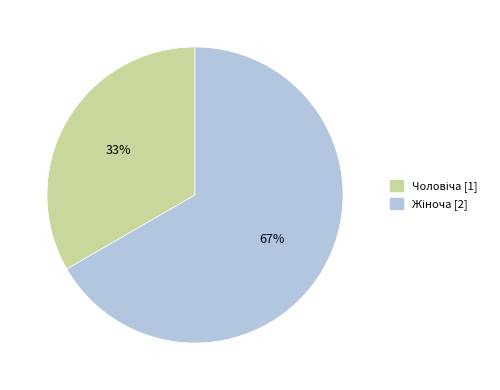

Is there any slice that represents more than half of the pie?

Yes